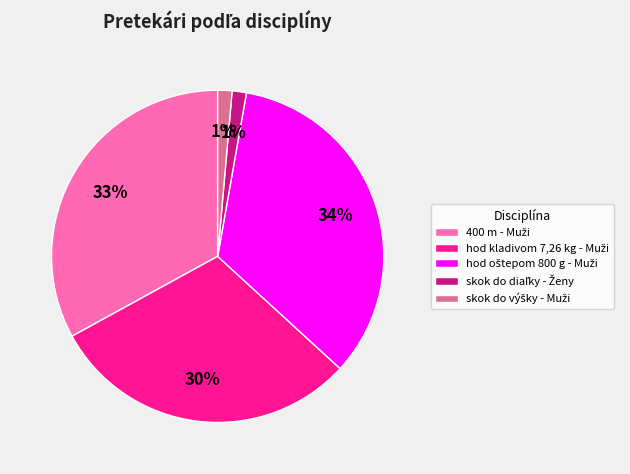

To the nearest percent, what is the average slice percentage?

20%